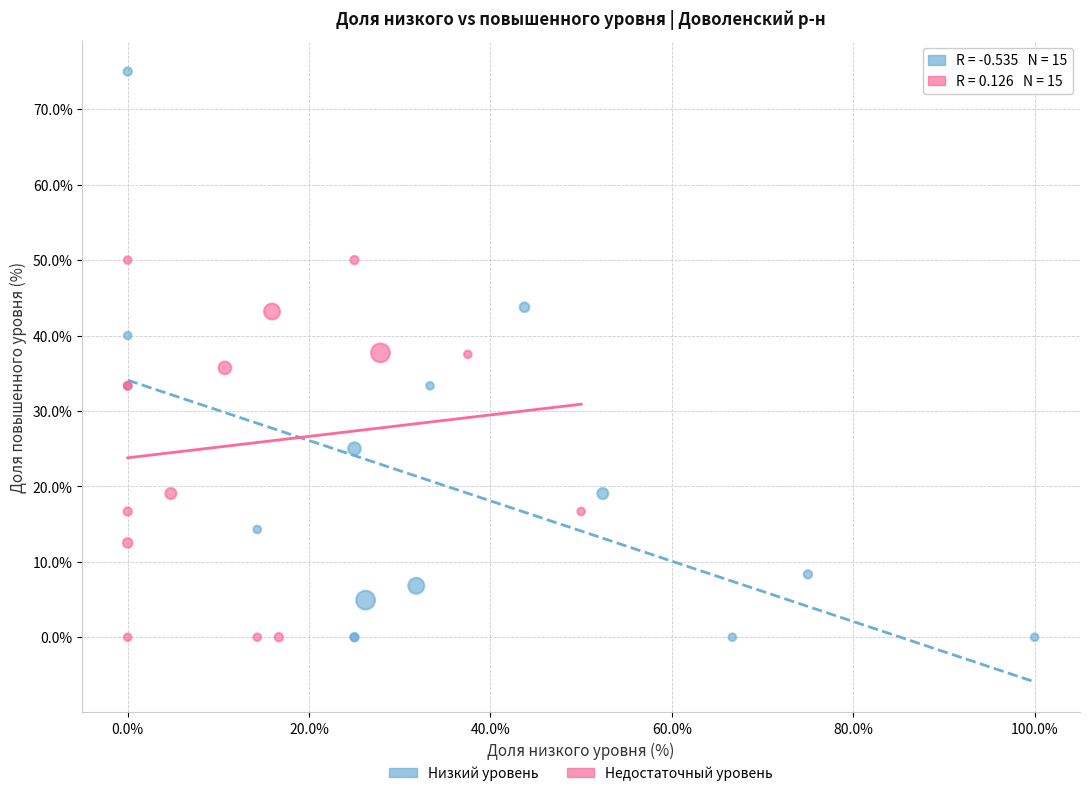

What are all the series names shown in the legend?

Низкий уровень, Недостаточный уровень